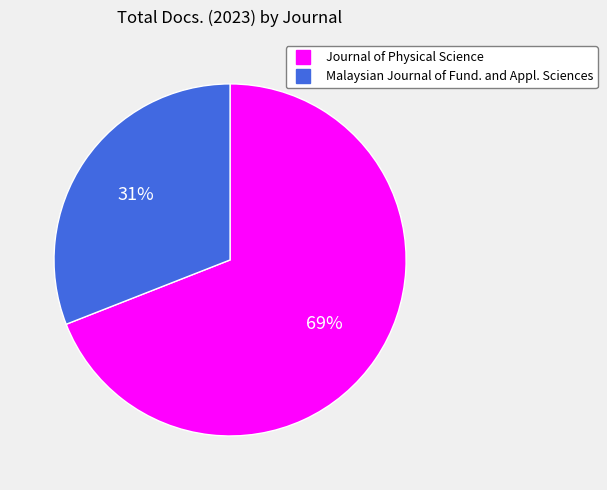

To the nearest percent, what is the average slice percentage?

50%